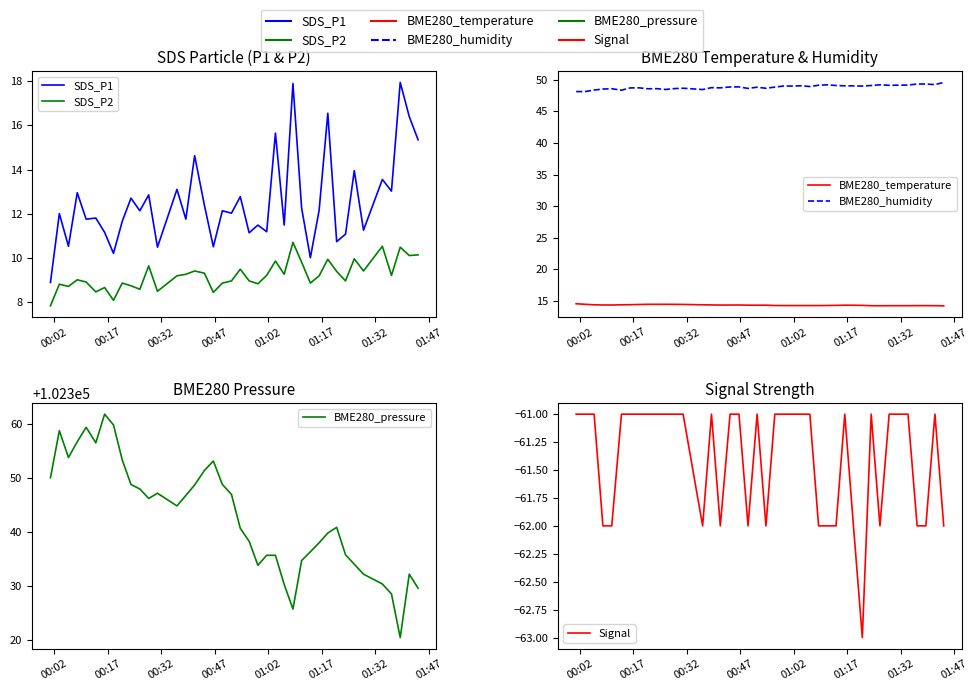

True or false: SDS_P1 and BME280_humidity cross at least once.

False